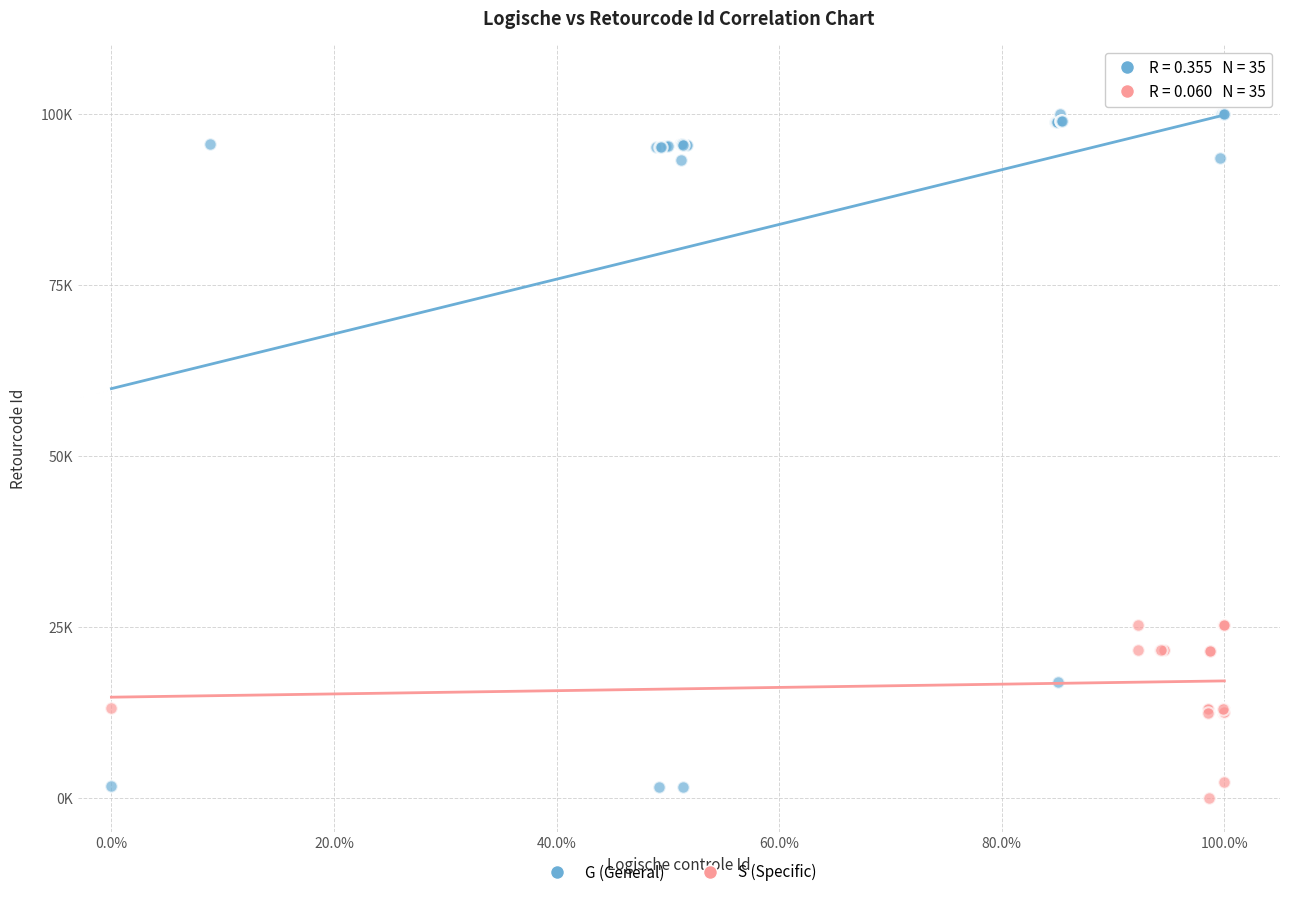

What are all the series names shown in the legend?

G (General), S (Specific)